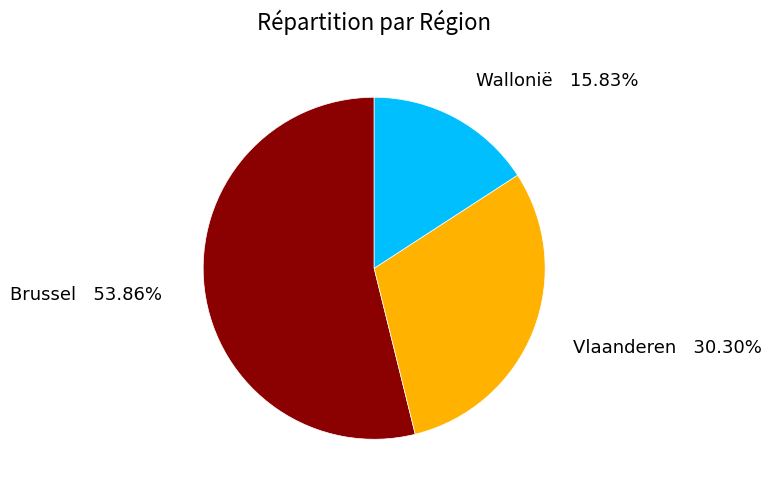

Is it true that Vlaanderen is 23% of the pie?

False